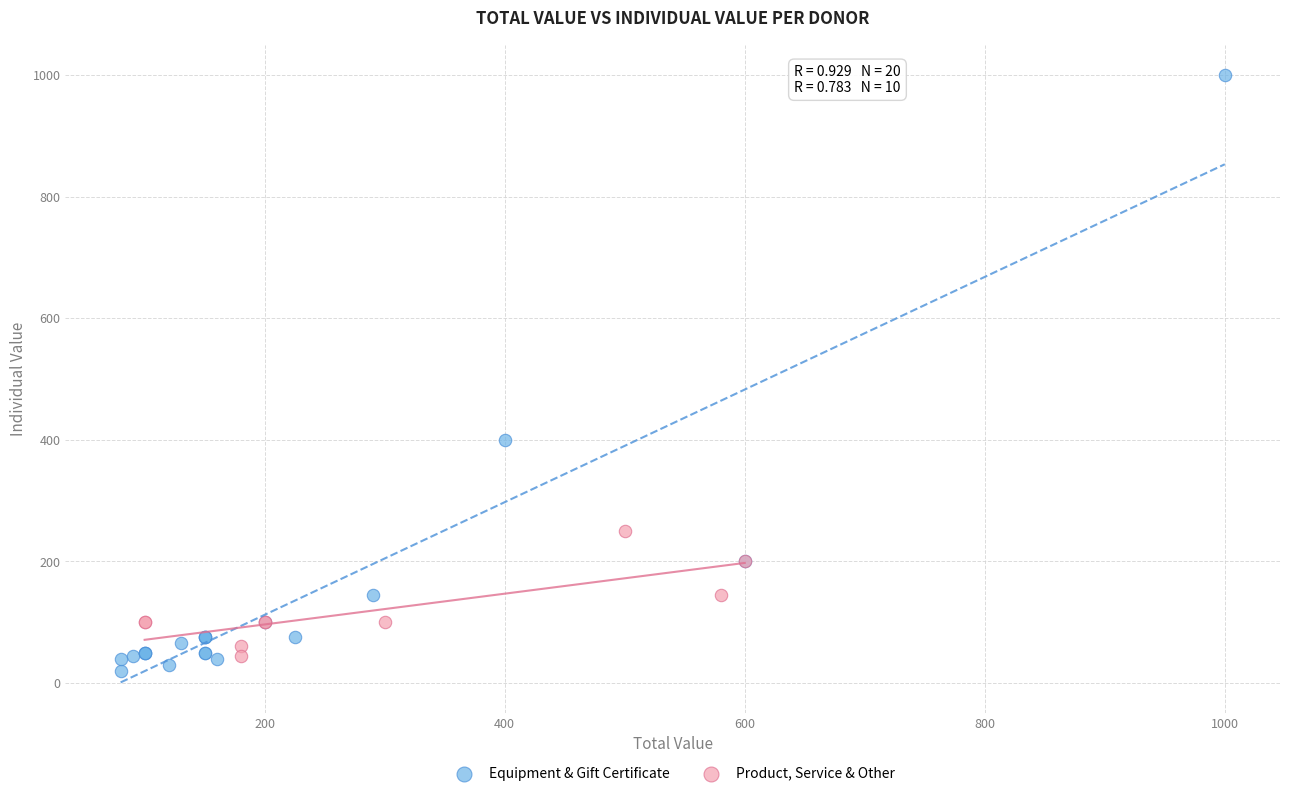

Which series has the widest spread of Y values?

Equipment & Gift Certificate